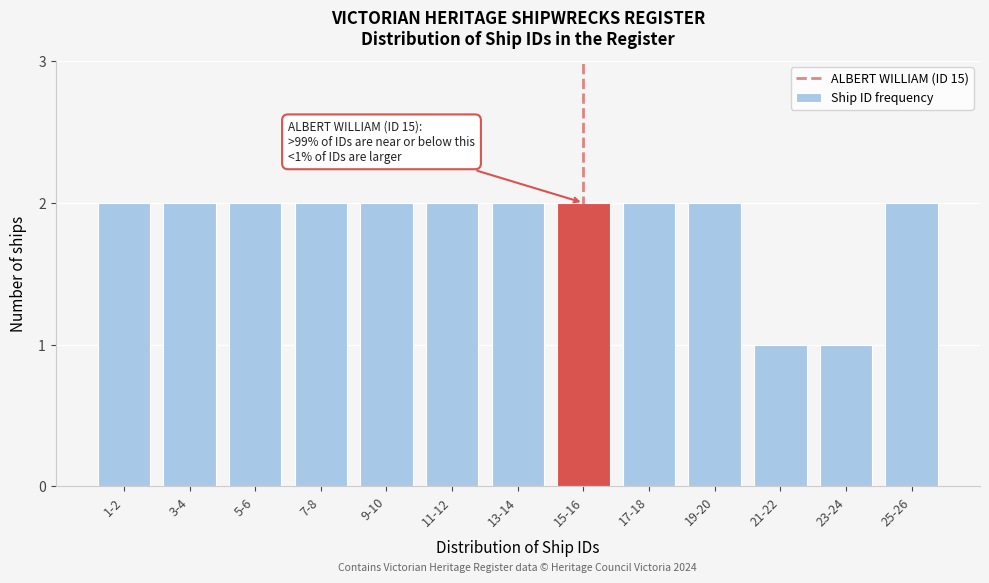

Reading left to right, what are all the values shown in this chart?

1-2=2	3-4=2	5-6=2	7-8=2	9-10=2	11-12=2	13-14=2	15-16=2	17-18=2	19-20=2	21-22=1	23-24=1	25-26=2